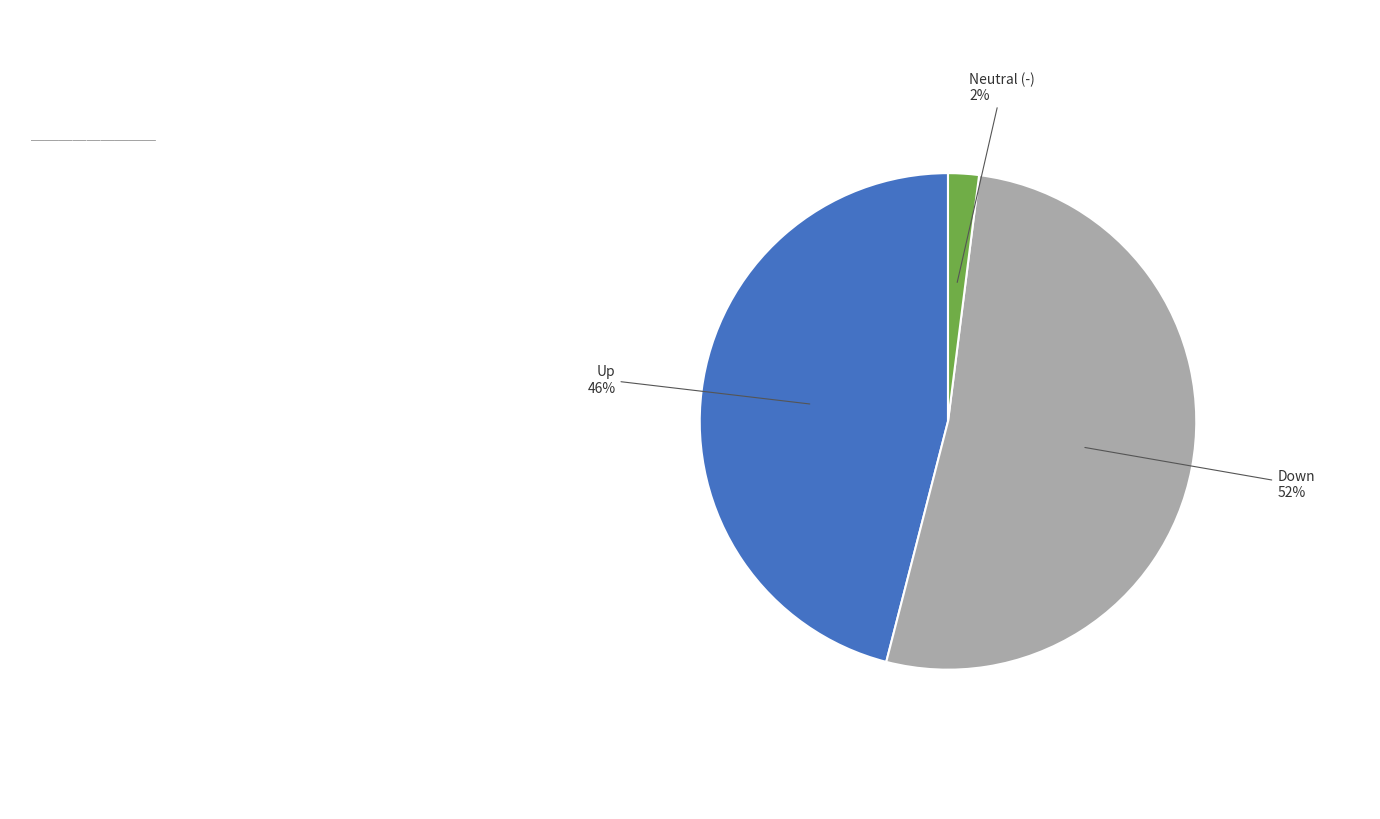

To the nearest percent, what is the difference between the largest and smallest slice percentages?

50%